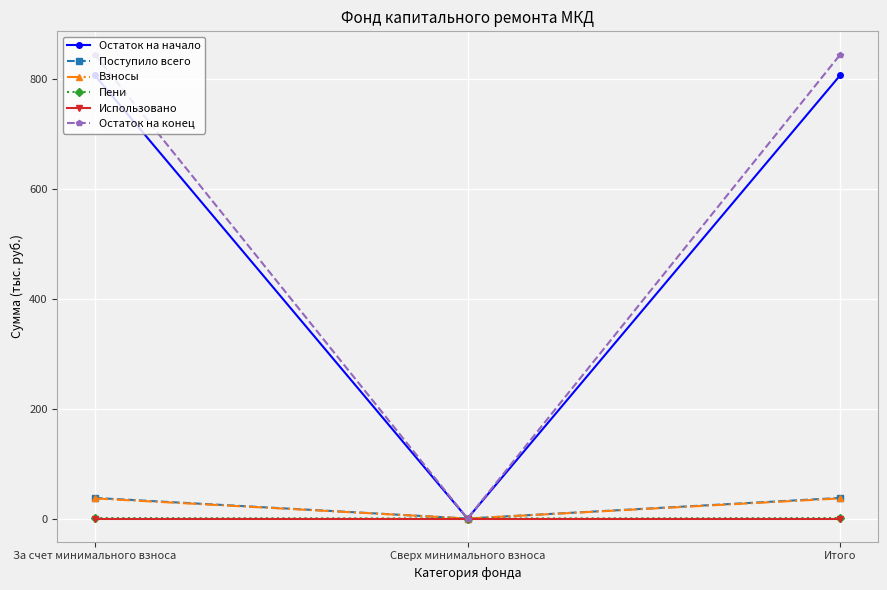

True or false: Пени has a value of 0.0 at Сверх минимального взноса.

True